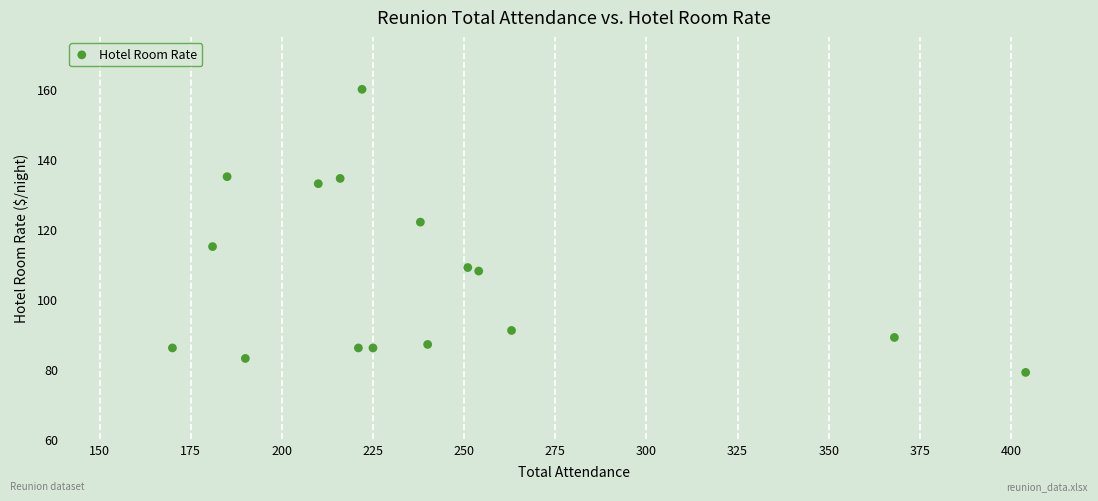

What is the range of Y values (max minus min)?

81.0